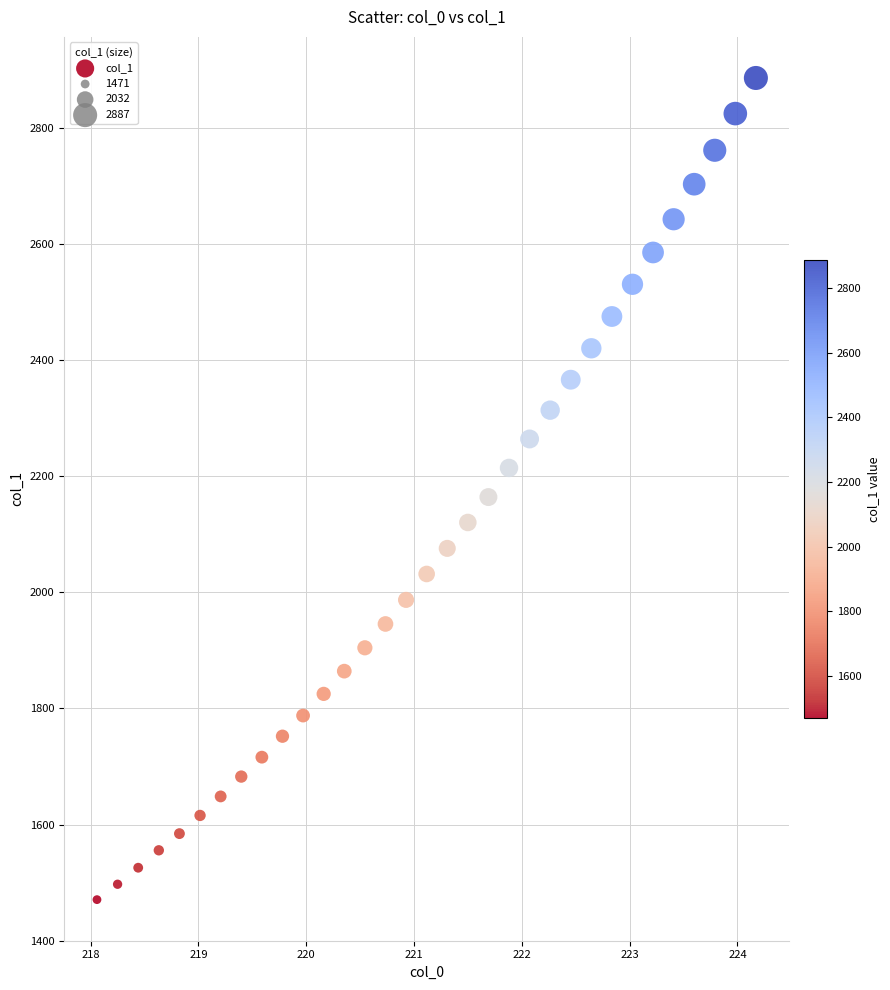

What is the range of X values (max minus min)?

6.1